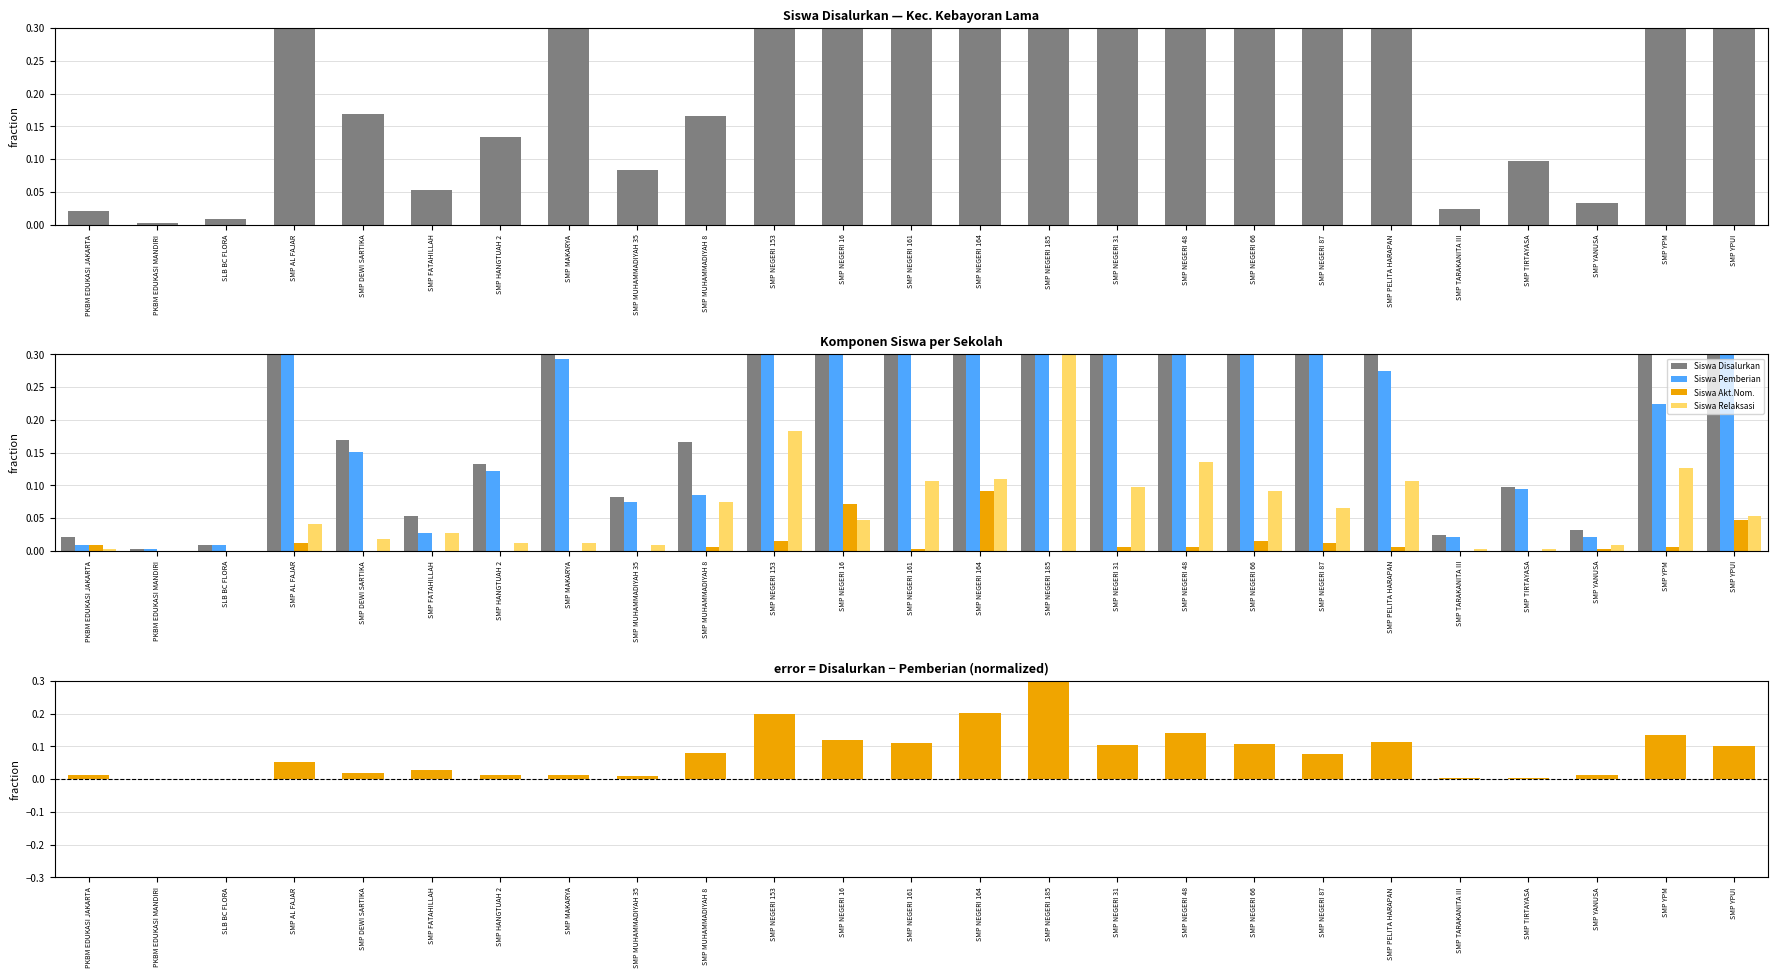

How many groups of bars are there?

25